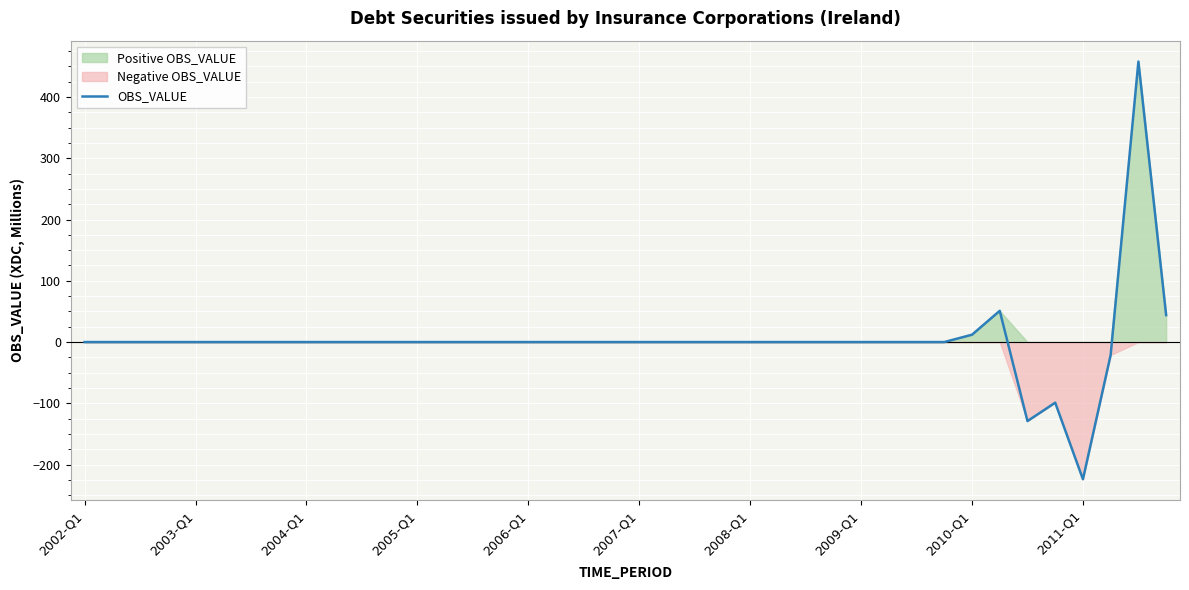

How many interior local valleys (lower than both neighbors) does the data have?

2